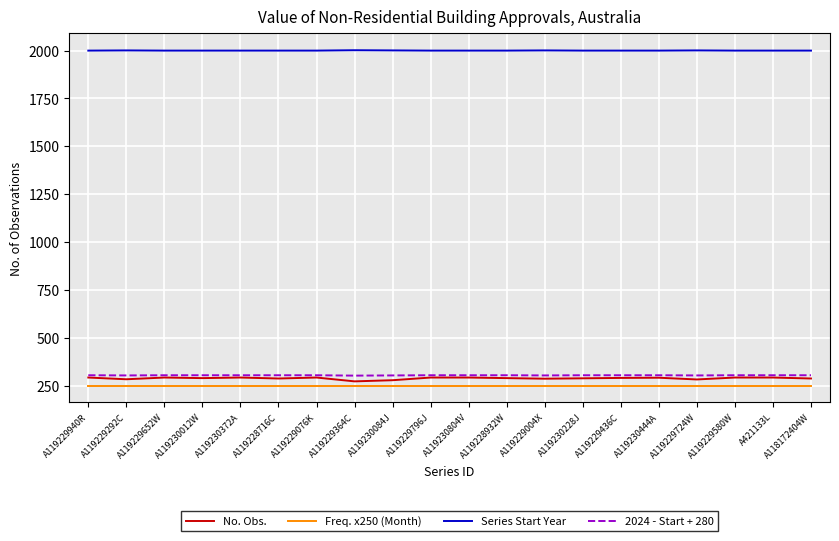

True or false: Series Start Year and No. Obs. intersect in this chart.

False